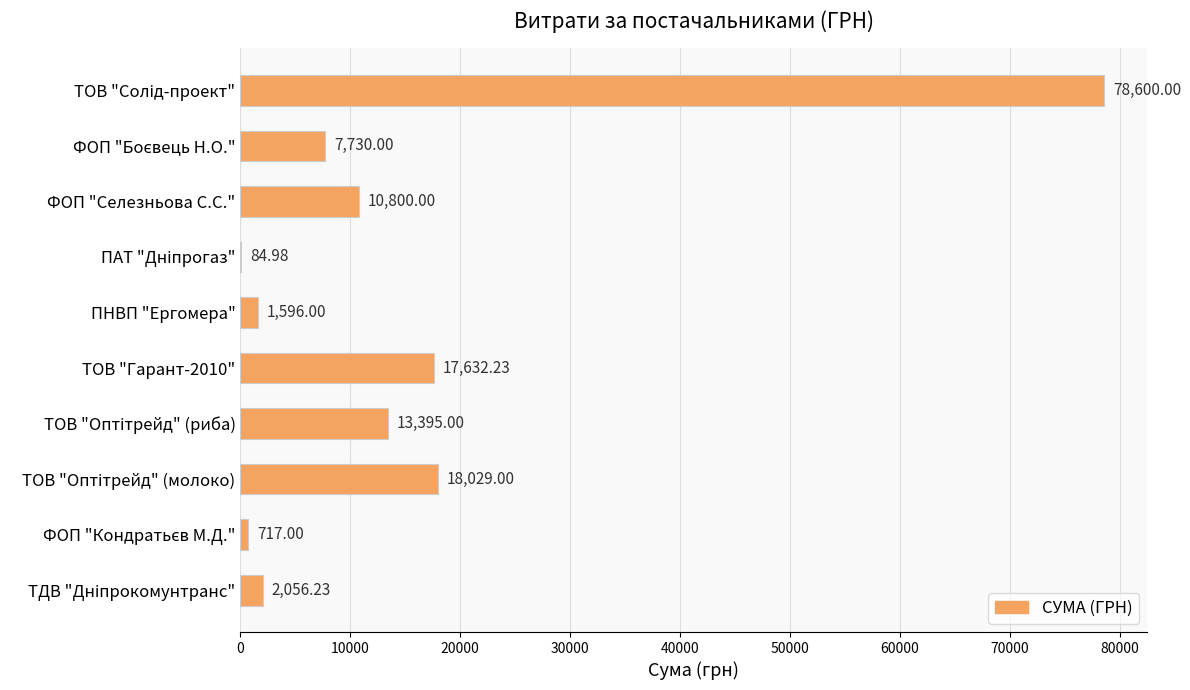

How many series are shown in this chart?

1